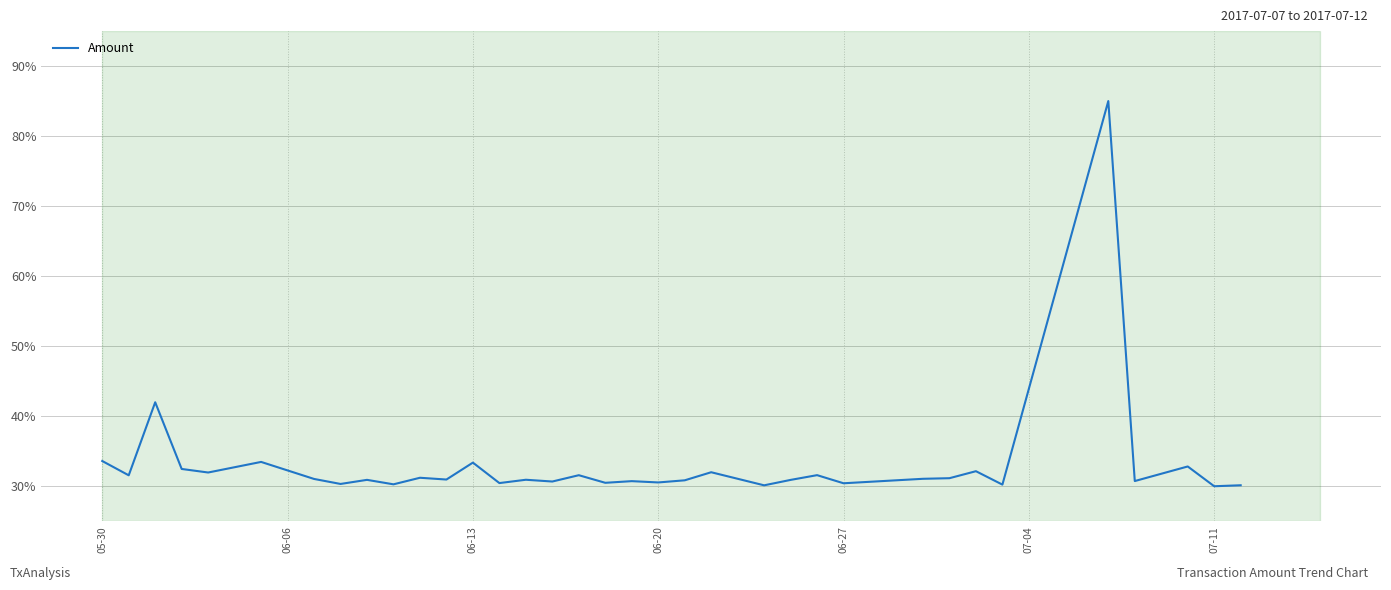

What is the minimum value shown in the chart?

30.0